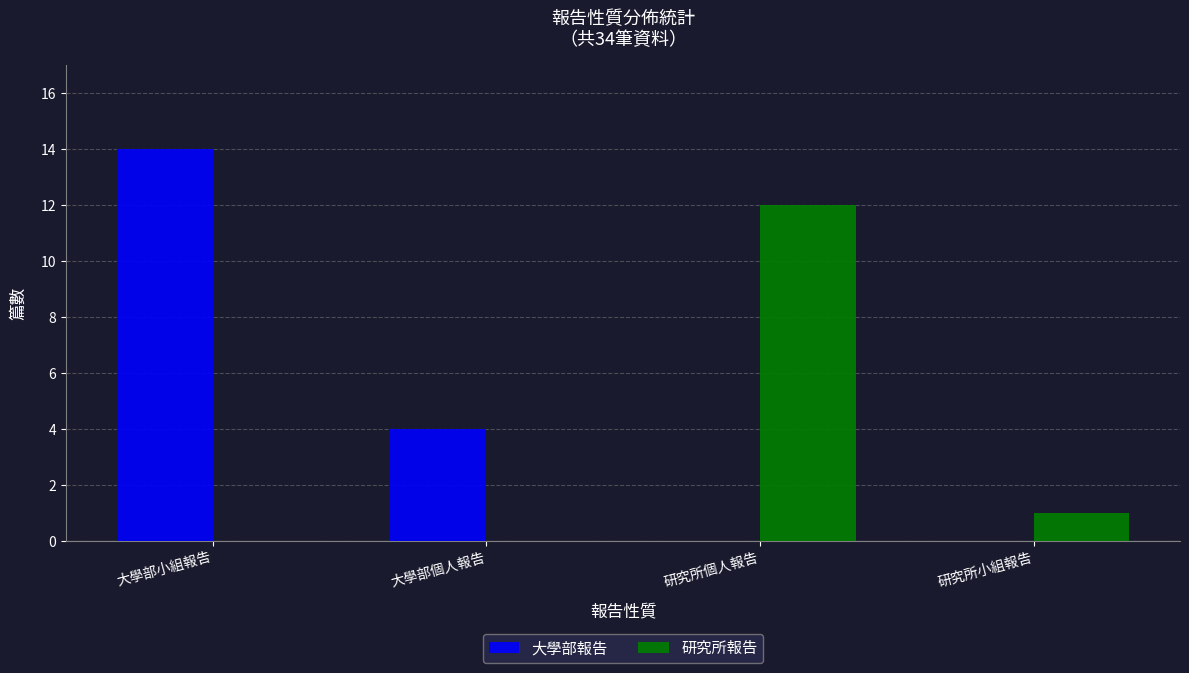

Read the 大學部報告 value at 大學部小組報告, to the nearest 5.

15